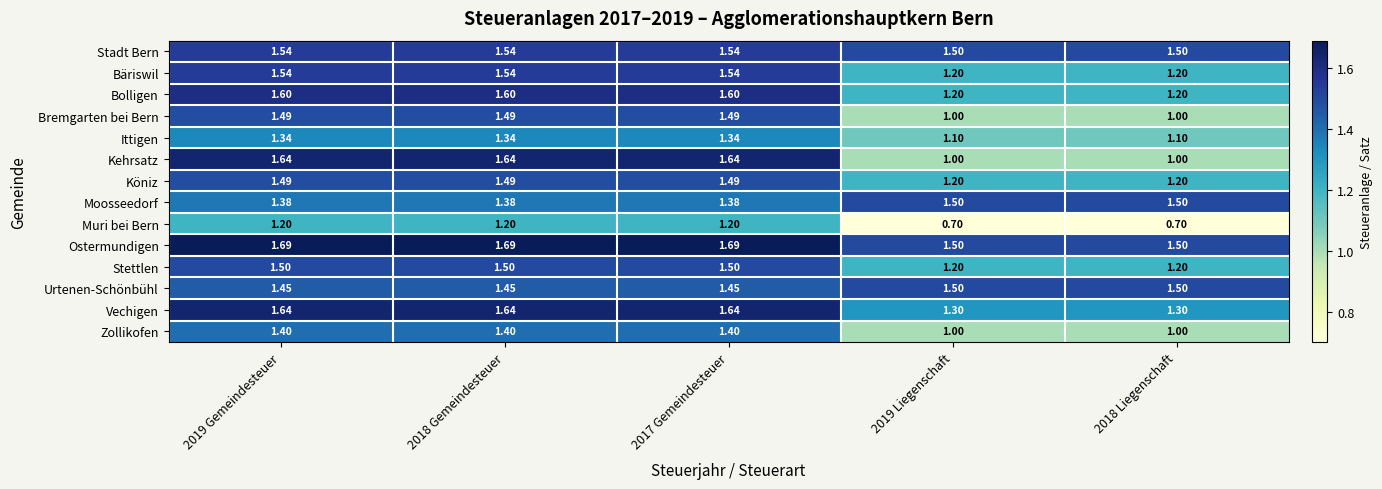

What is the smallest value displayed?

0.7